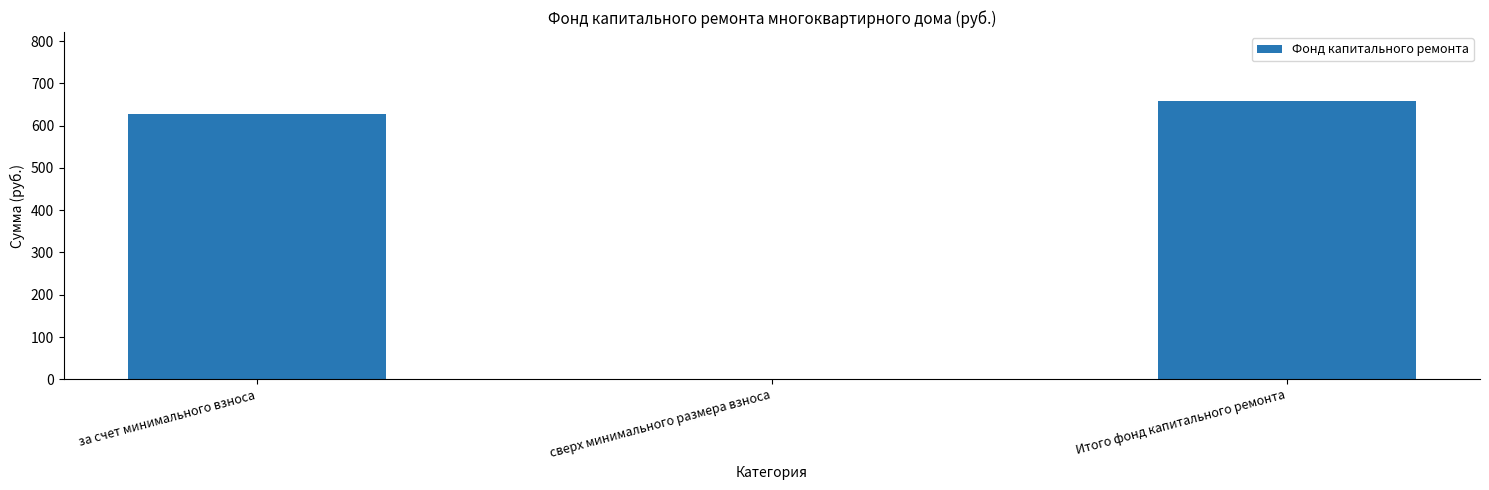

How many data points does each series have?

3